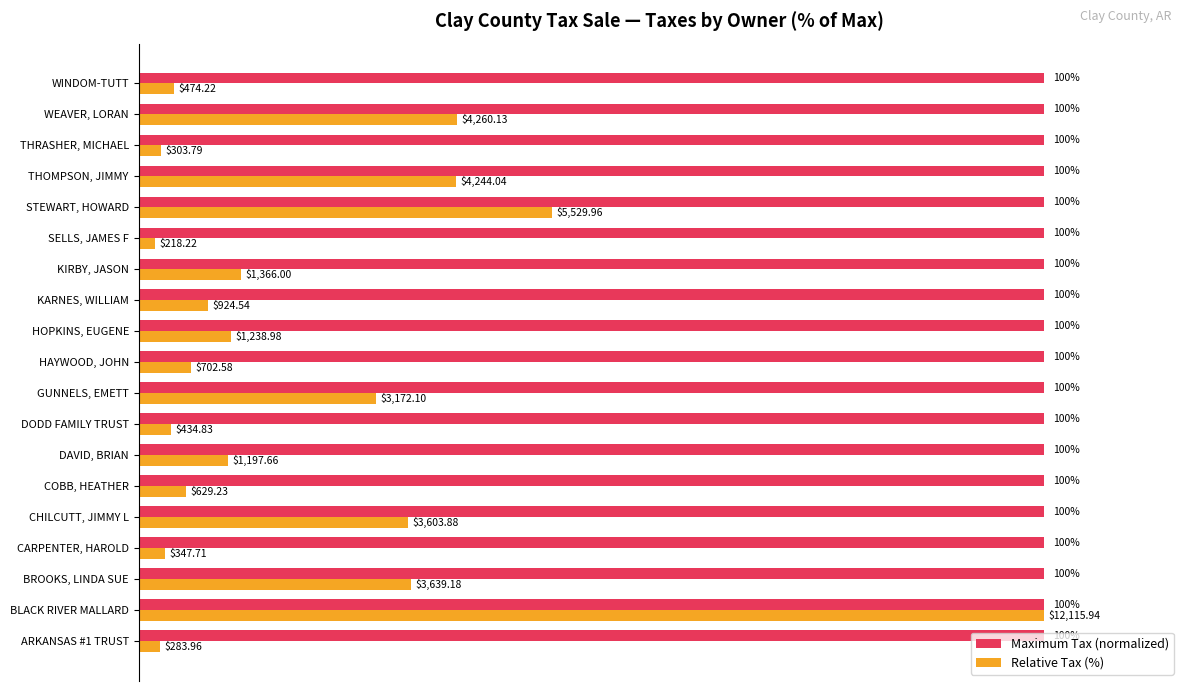

Which series has the largest total across all categories?

Maximum Tax (normalized)